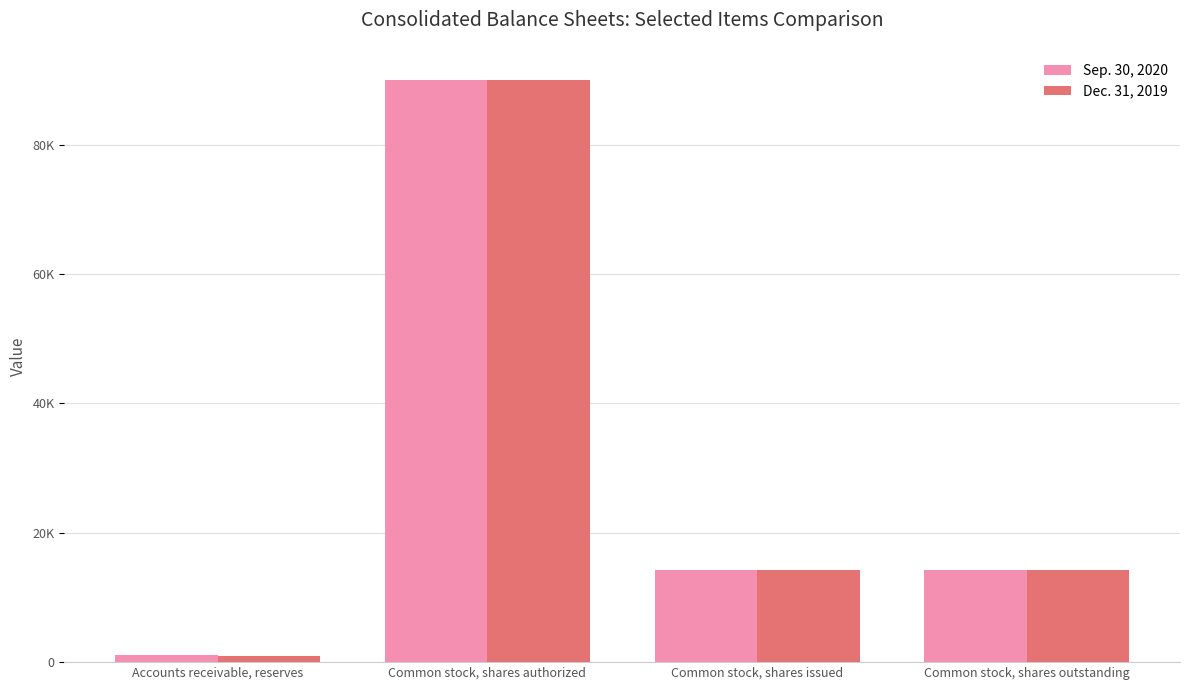

Are the bars horizontal?

No